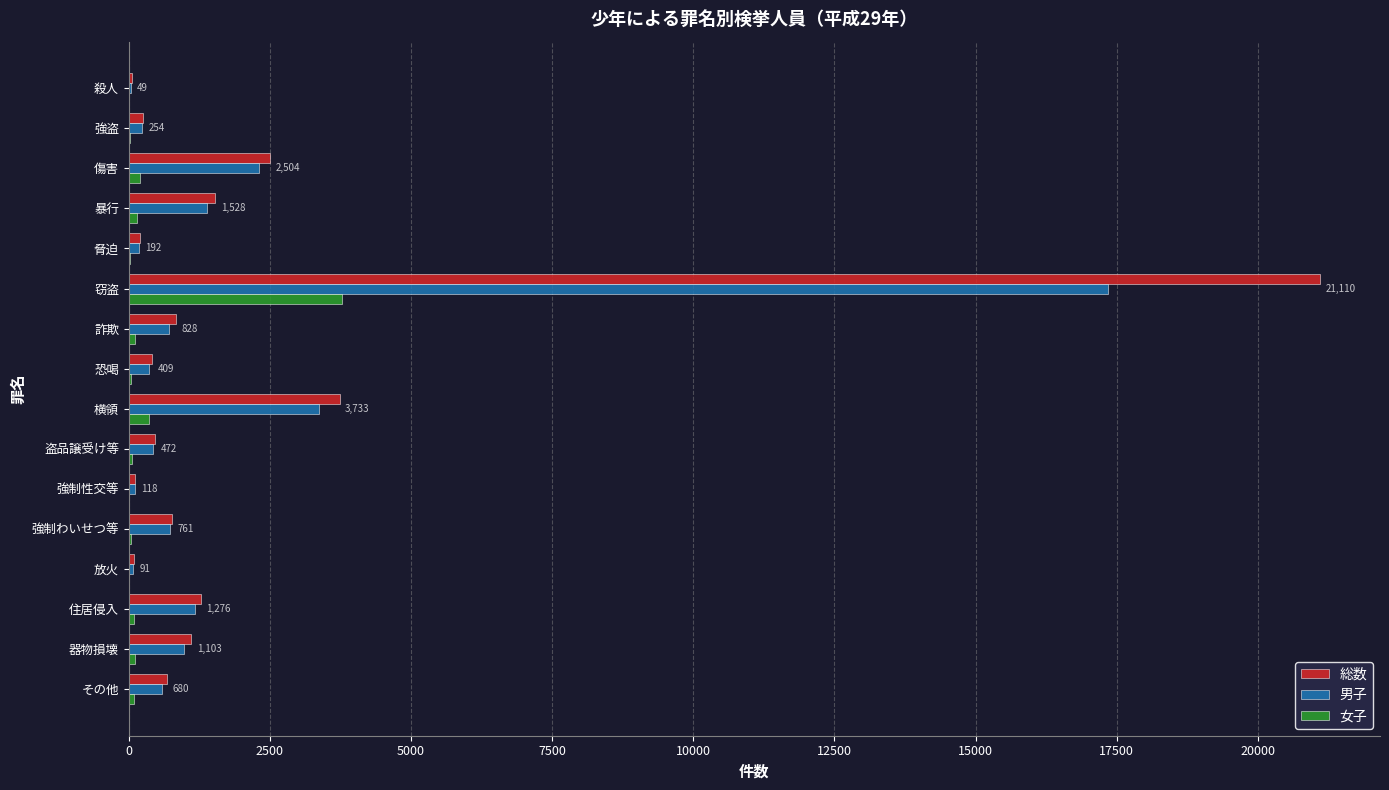

Which series has the largest range (max minus min)?

総数